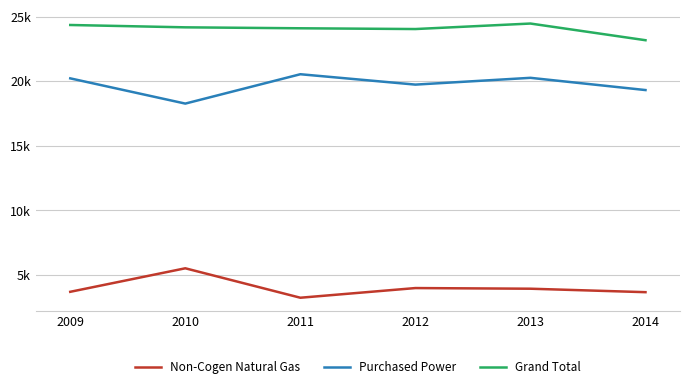

Rank the series by their maximum value, from lowest to highest.

Non-Cogen Natural Gas, Purchased Power, Grand Total